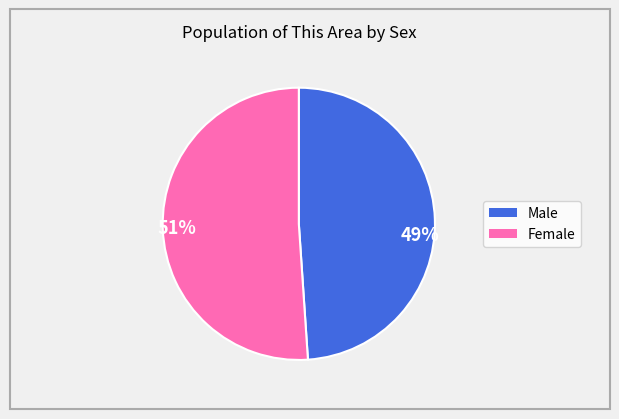

Approximately how many times larger is the value at 51% compared to 49%?

1.0